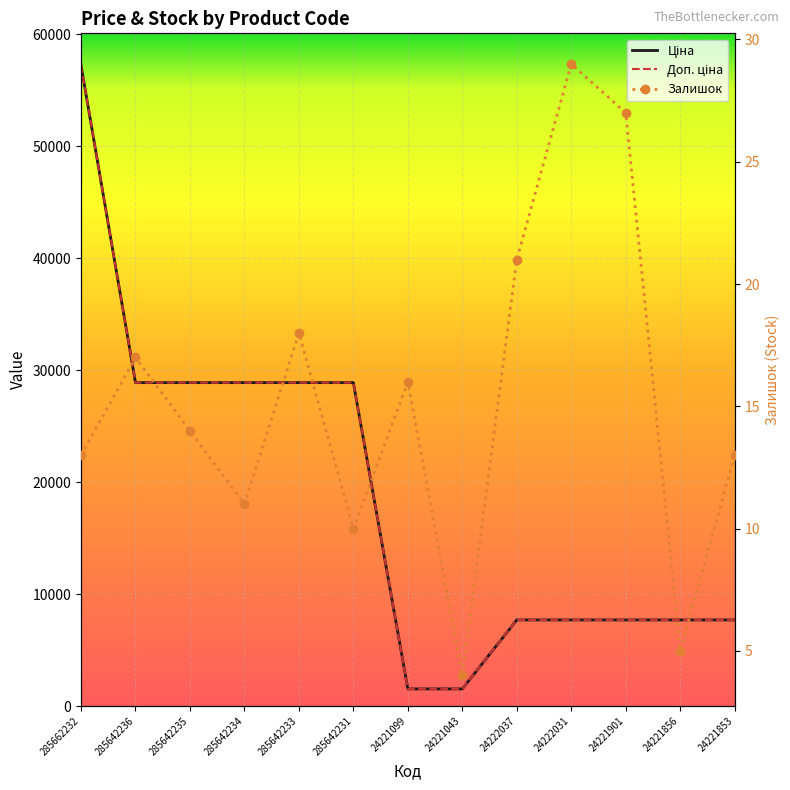

Where is Доп. ціна nearest to the value 29381?

285642236